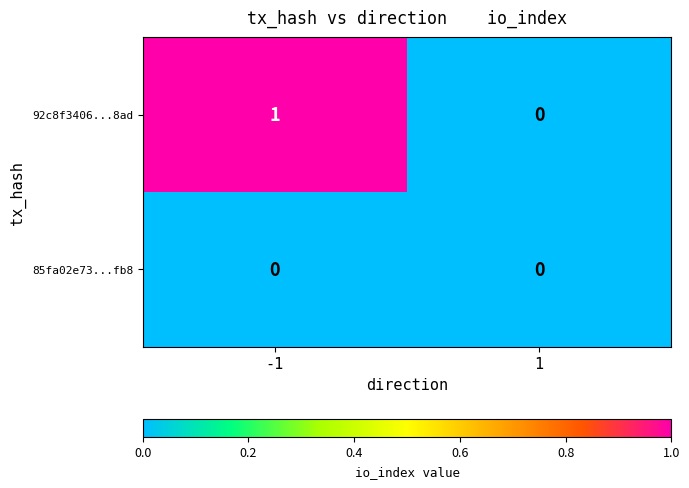

How many data points does each series have?

2